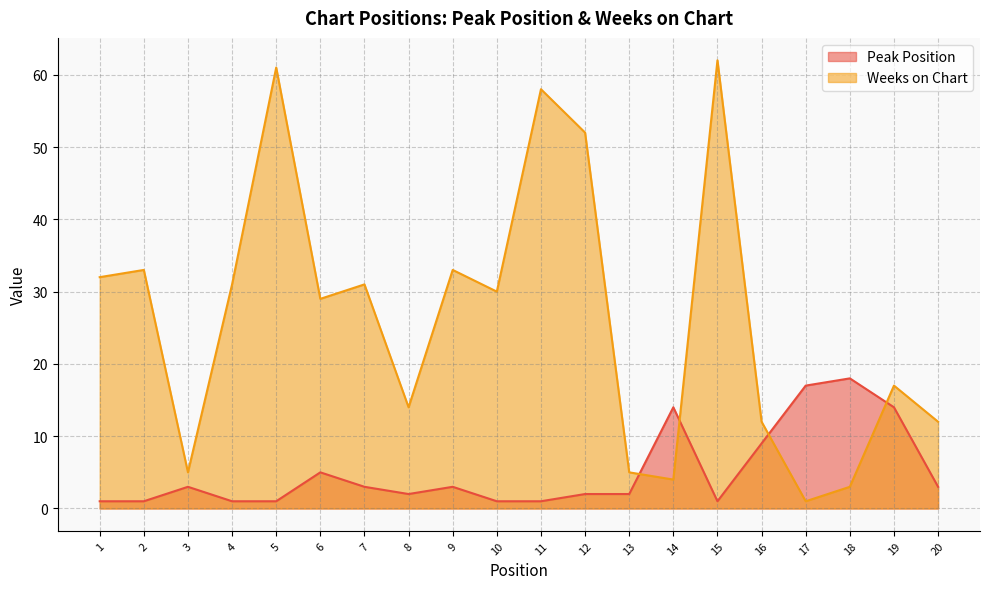

Rank the series at 2 from highest to lowest value.

Weeks on Chart, Peak Position